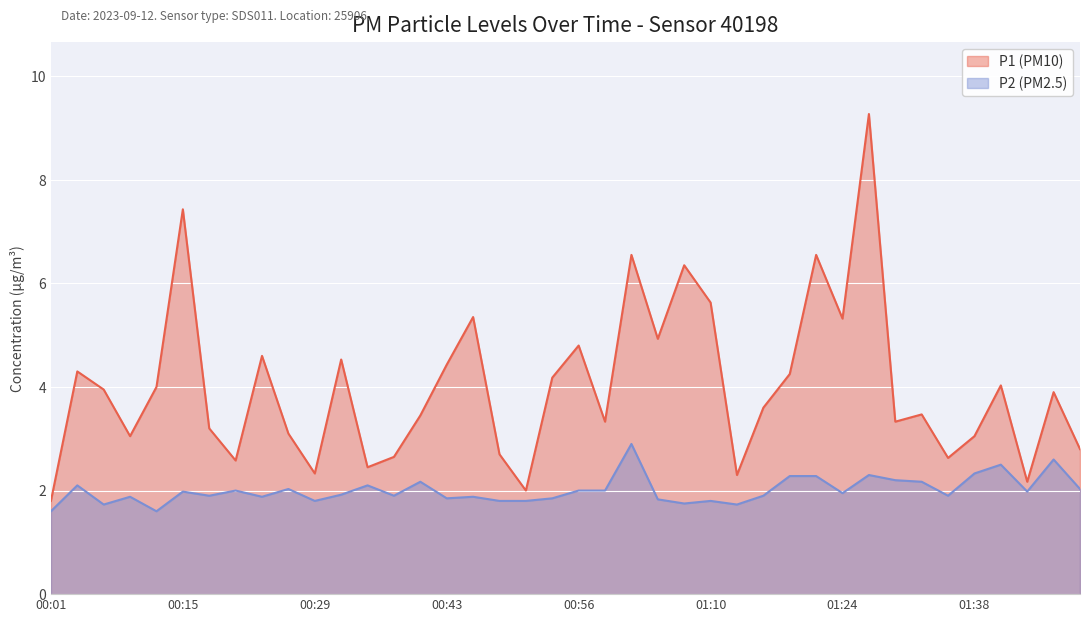

At 00:43, list the series in order from largest to smallest.

P1 (PM10), P2 (PM2.5)